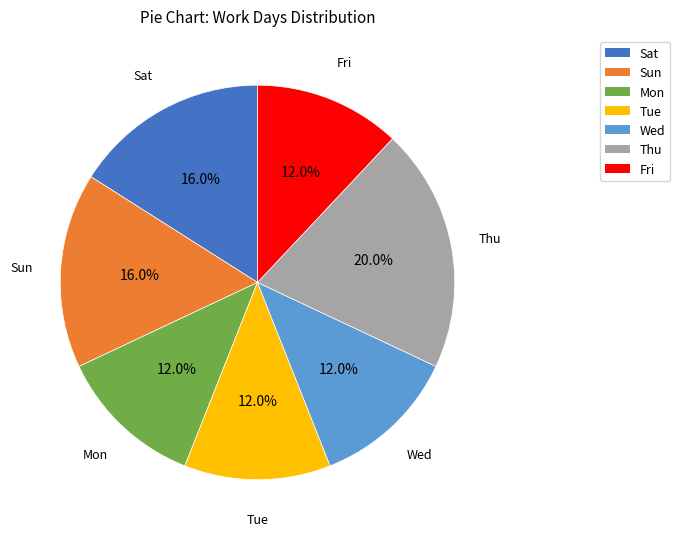

How much of the chart is everything except Tue?

88.0%